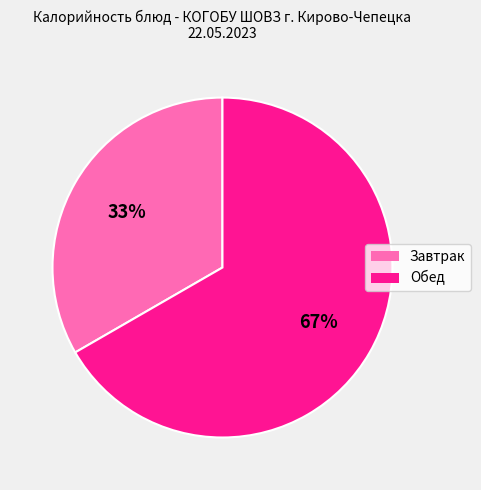

To the nearest percent, what is the average slice percentage?

50%